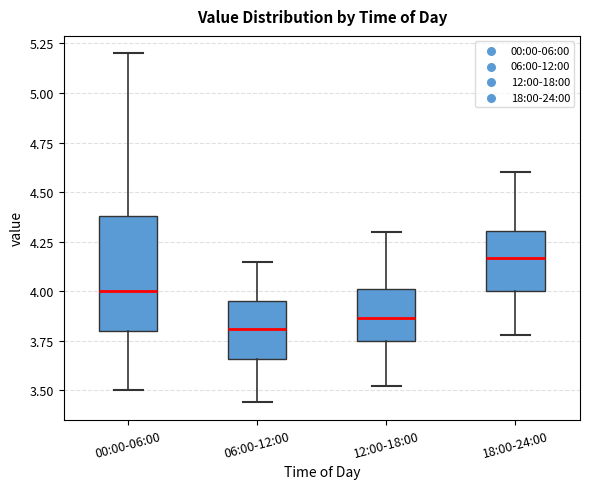

Which box is the tallest, from its lower edge to its upper edge?

00:00-06:00